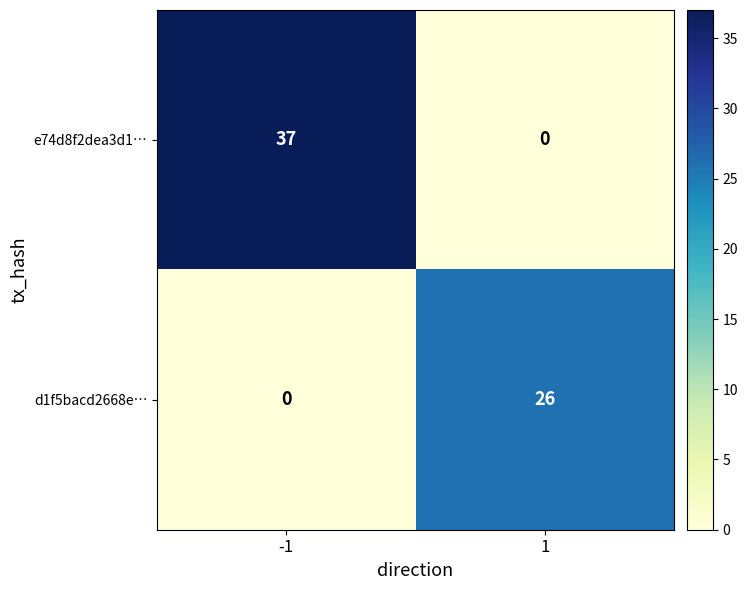

The e74d8f2dea3d1… series shows 37 at -1. True or false?

True